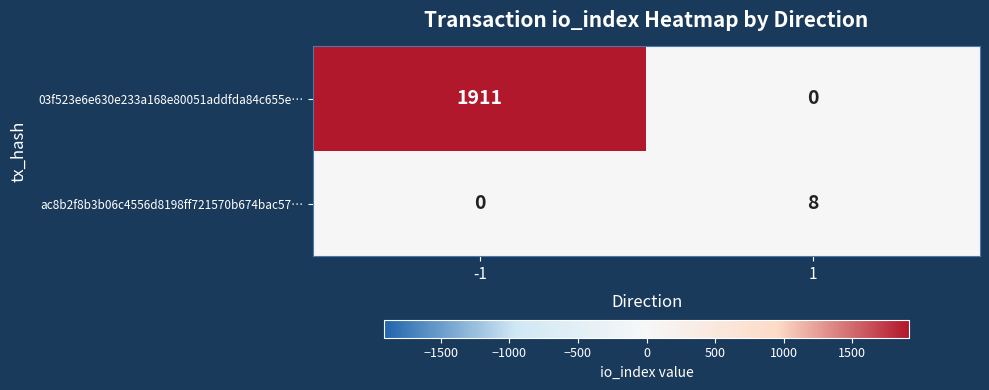

Reading left to right, transcribe all the data shown in this chart.

03f523e6e630e233a168e80051addfda84c655e…: 1911	0
ac8b2f8b3b06c4556d8198ff721570b674bac57…: 0	8